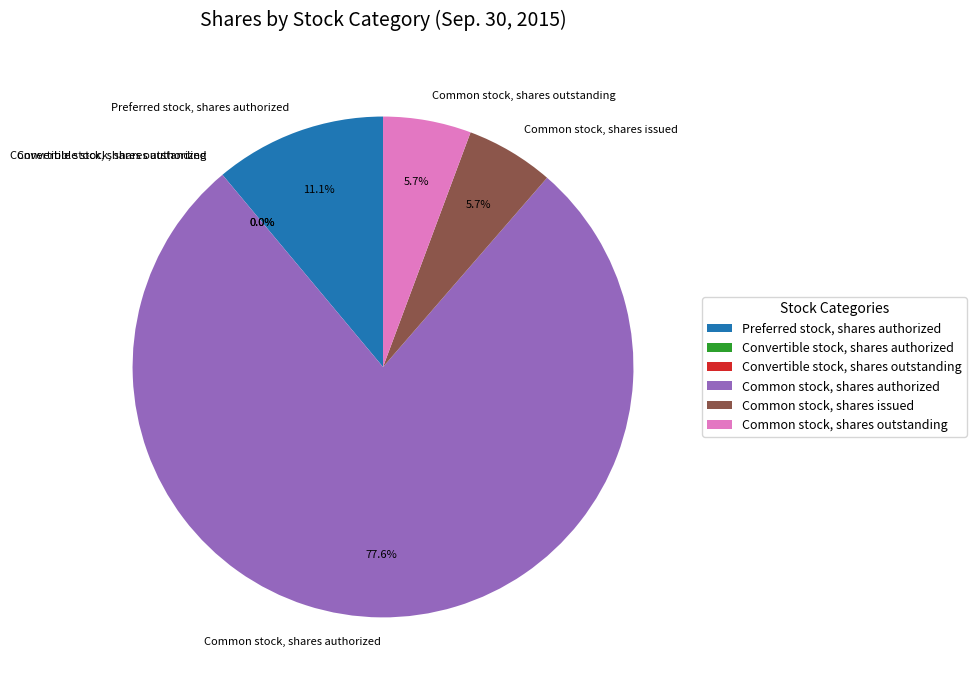

Which slice is the largest?

Common stock, shares authorized